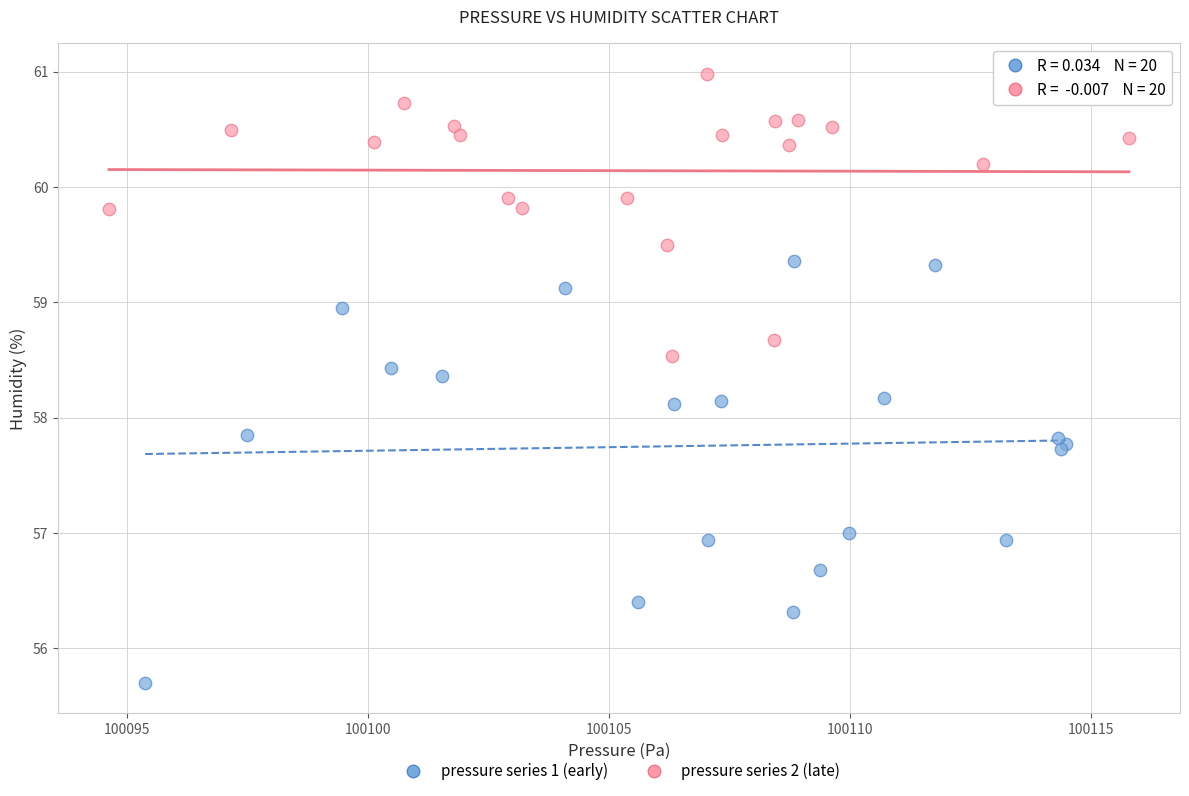

Which series reaches the minimum Y coordinate?

pressure series 1 (early)